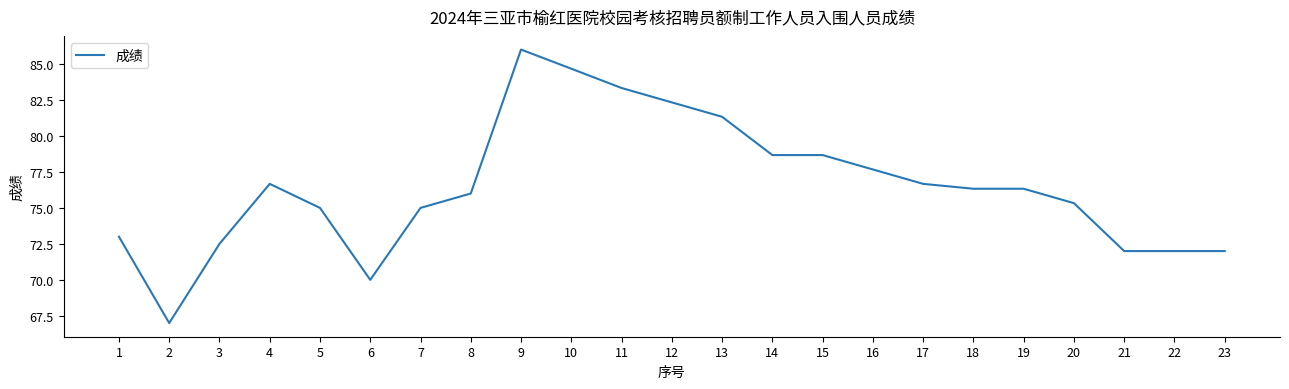

Reading right to left, what are all the values shown in this chart?

72.0	72.0	72.0	75.3	76.3	76.3	76.7	77.7	78.7	78.7	81.3	82.3	83.3	84.7	86.0	76.0	75.0	70.0	75.0	76.7	72.5	67.0	73.0